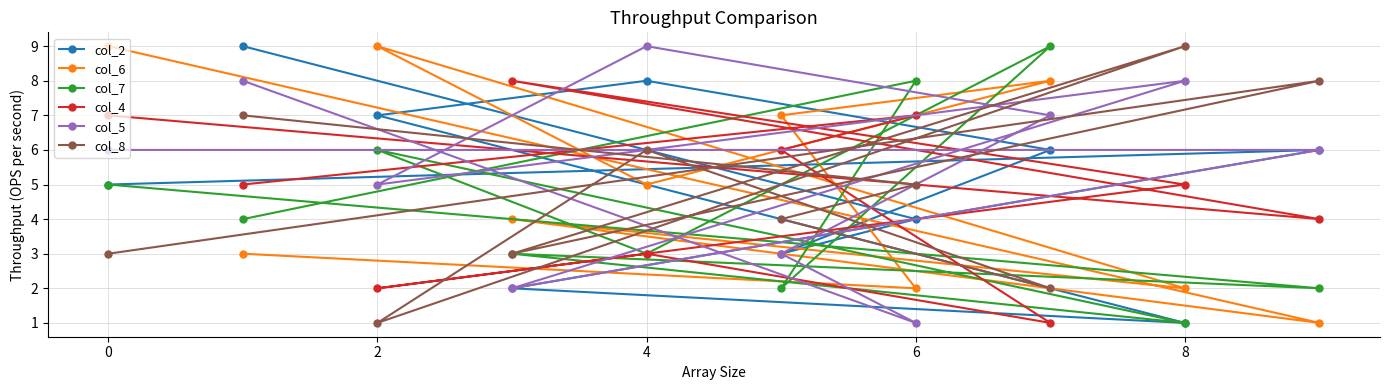

Which series has the largest total across all categories?

col_5